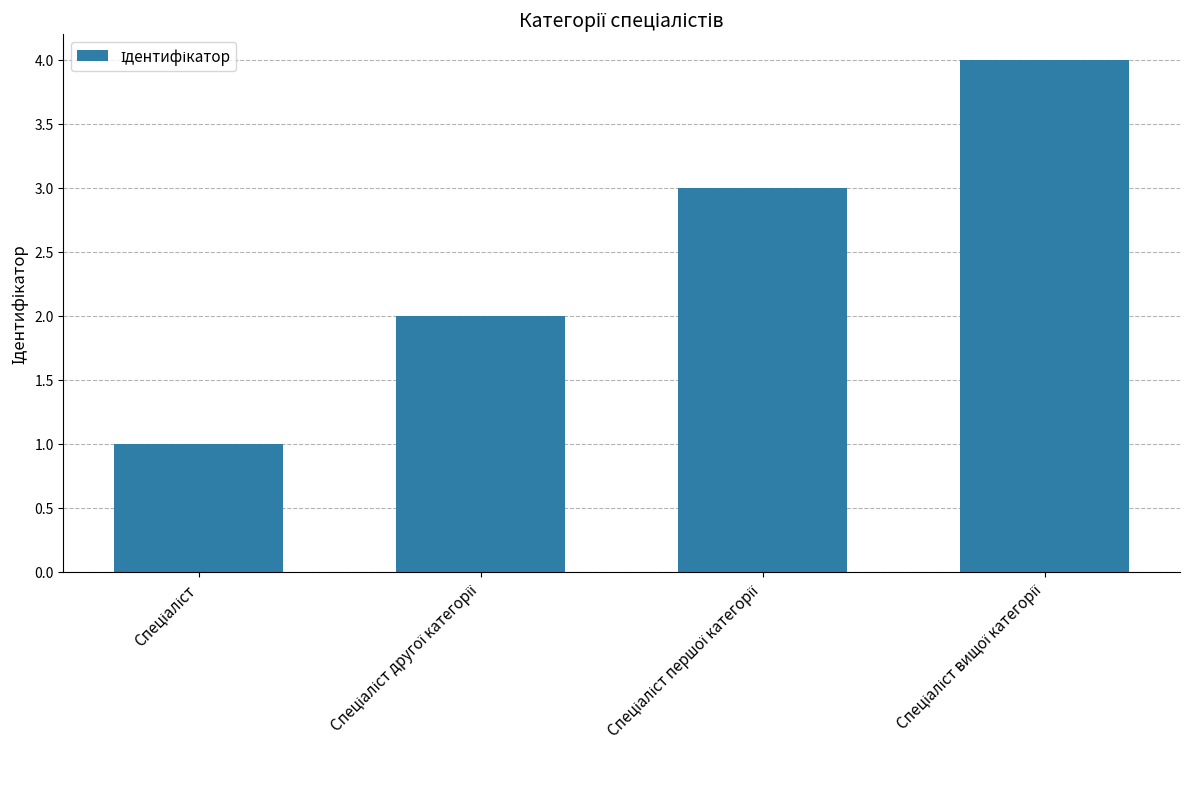

What is the greatest value displayed?

4